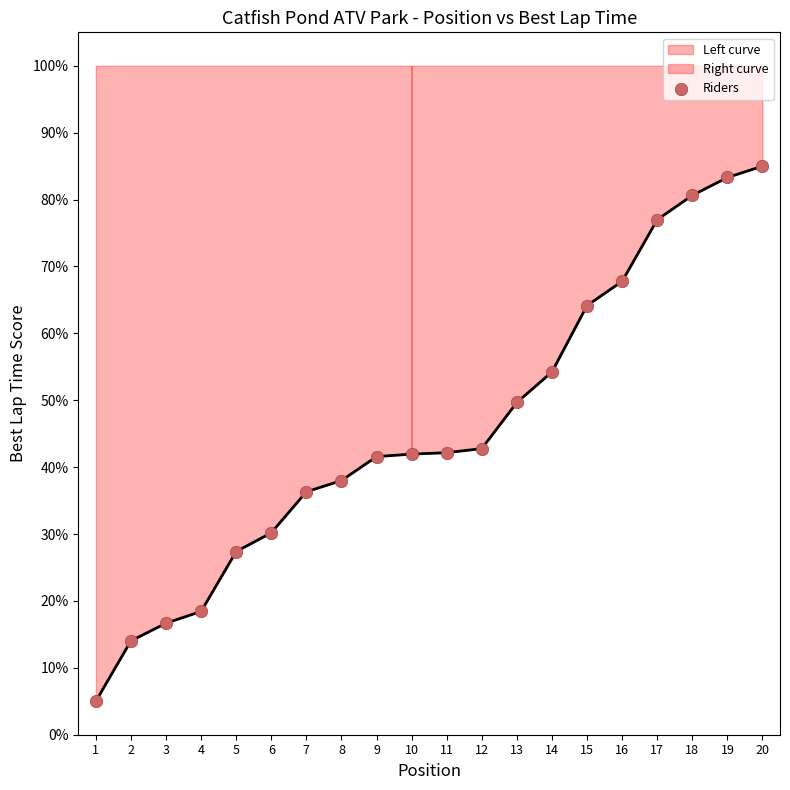

What is the ratio of the value at 16 to the value at 18?

0.8